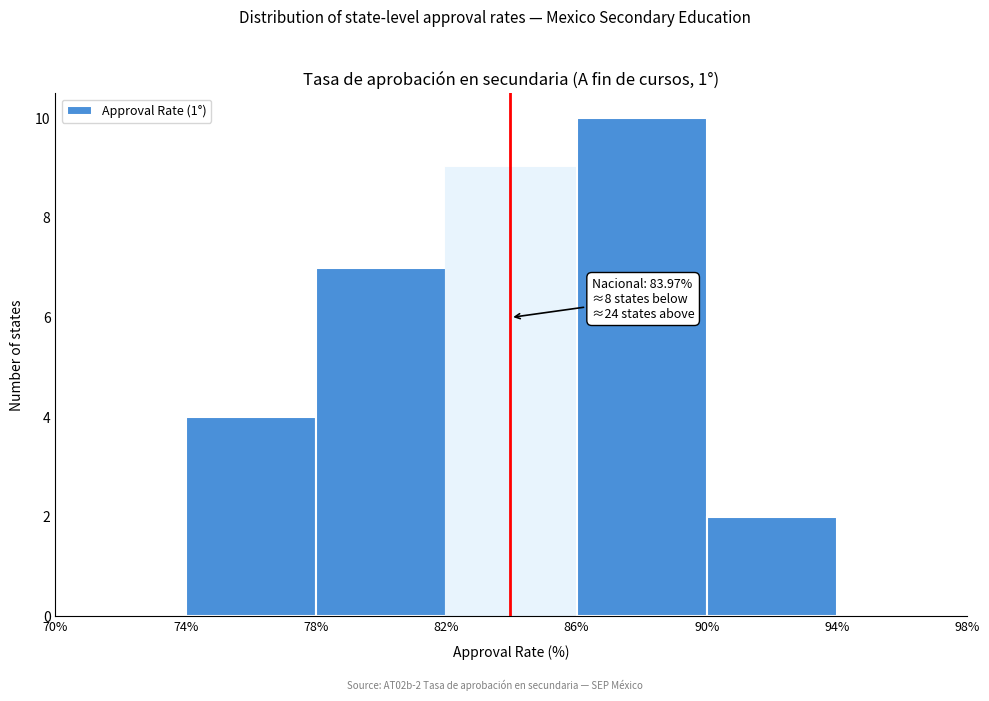

Over which range of the x-axis is the bar tallest?

86% to 90%